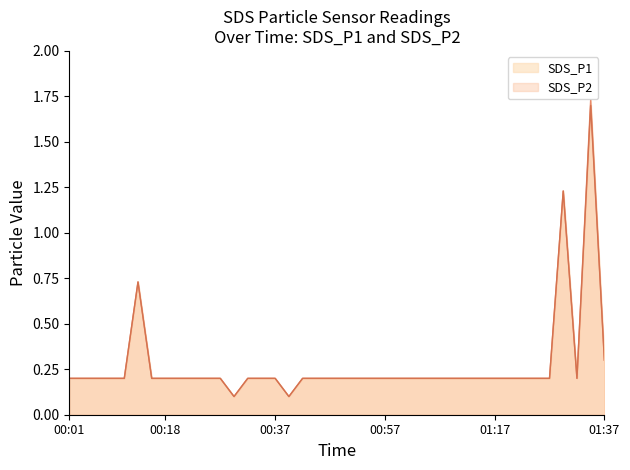

What is the value of the SDS_P1 point at the 22nd from the left?

0.2